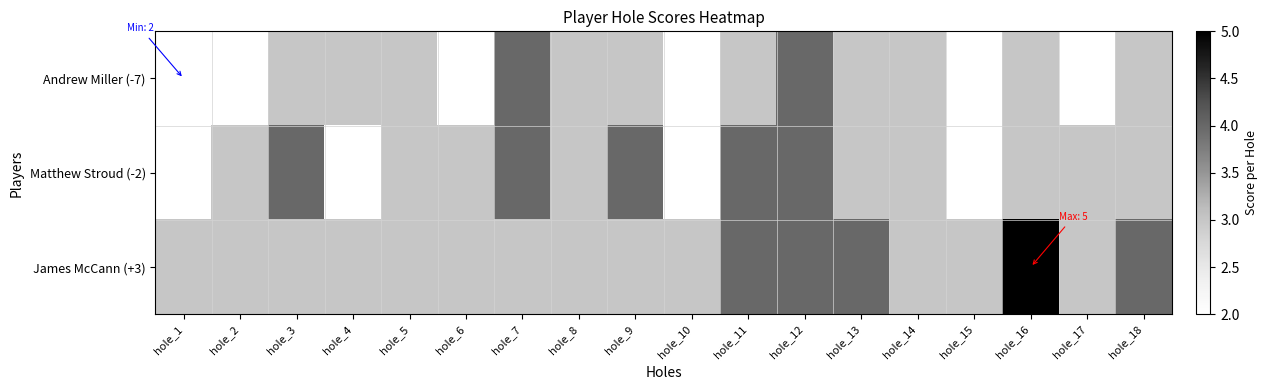

At which category is the sum across all series the highest?

hole_12